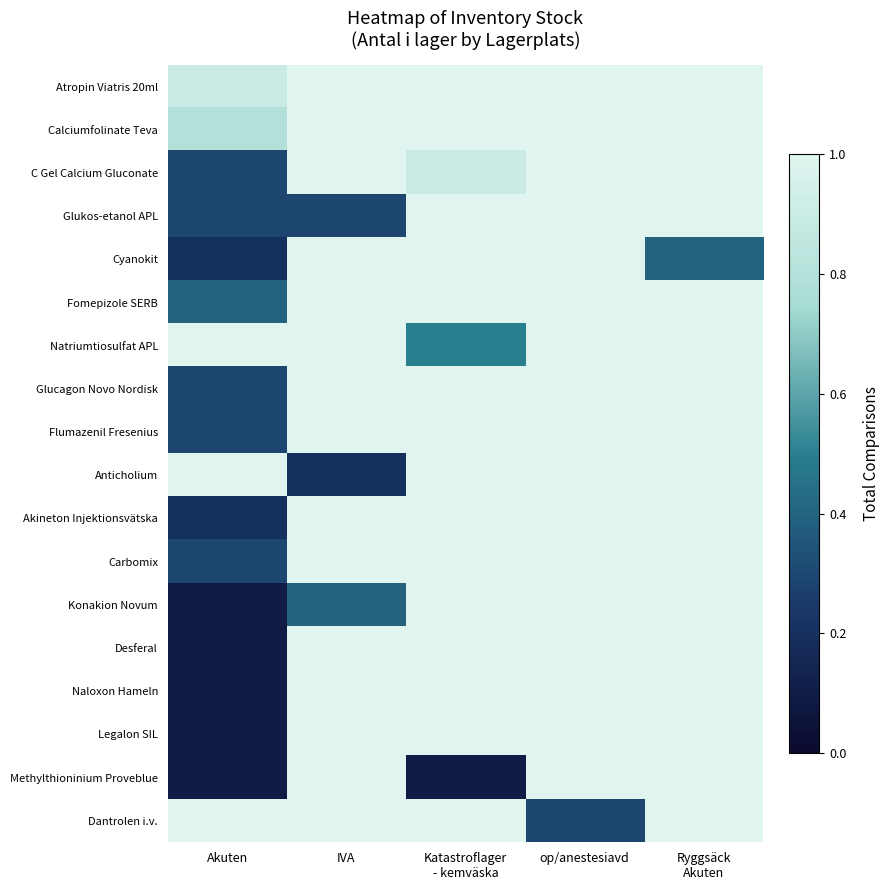

Rank the categories by Naloxon Hameln value from lowest to highest.

Akuten, IVA, Katastroflager - kemväska, op/anestesiavd, Ryggsäck Akuten